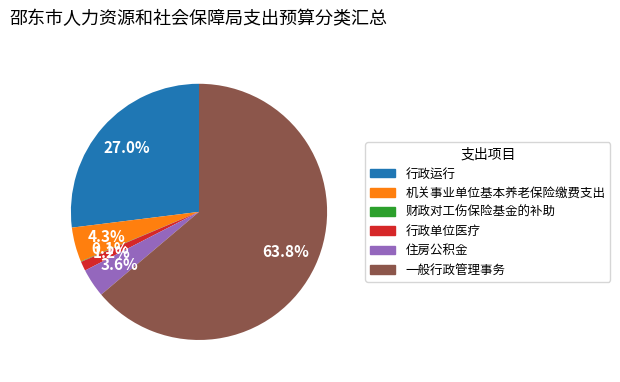

Is it true that 机关事业单位基本养老保险缴费支出 is 4% of the pie?

True